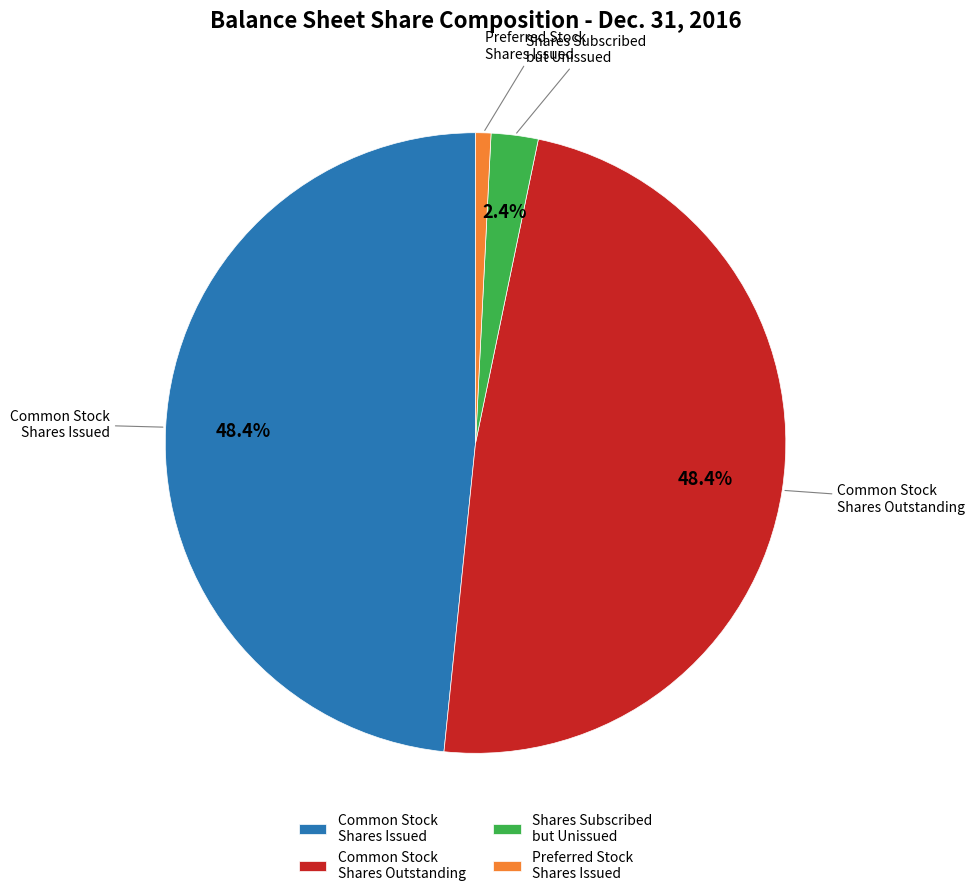

Is the sum of Common Stock Shares Issued and Common Stock Shares Outstanding greater than half?

Yes